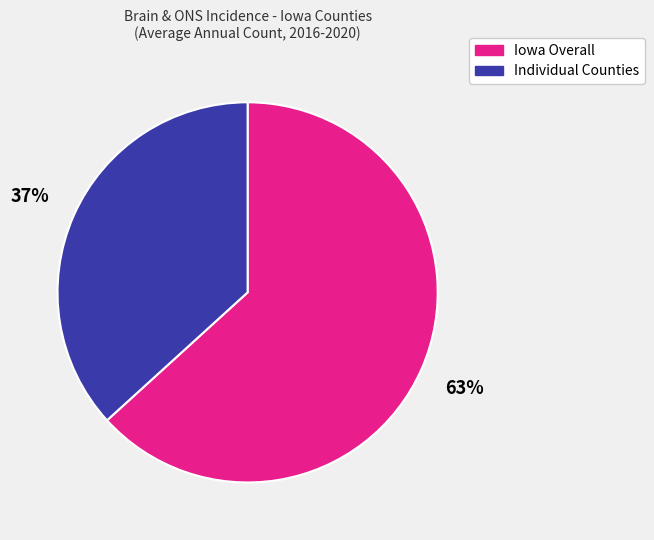

What percentage is the Individual Counties slice, to the nearest percent?

37%